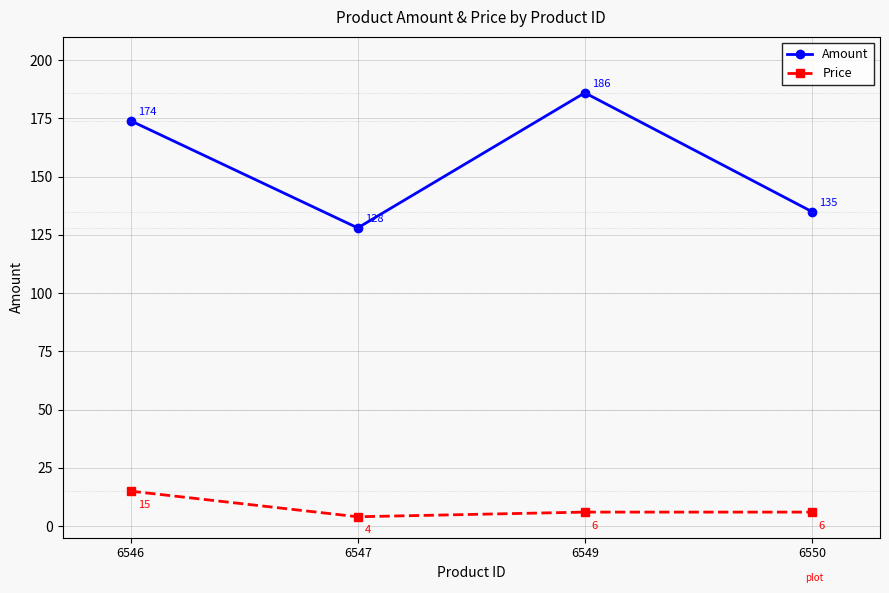

How many data points in Price are less than 6?

1